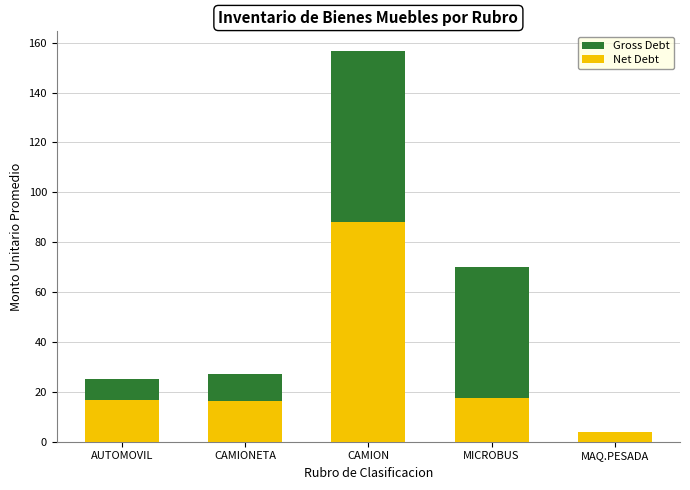

Which series has the widest spread of values?

Gross Debt